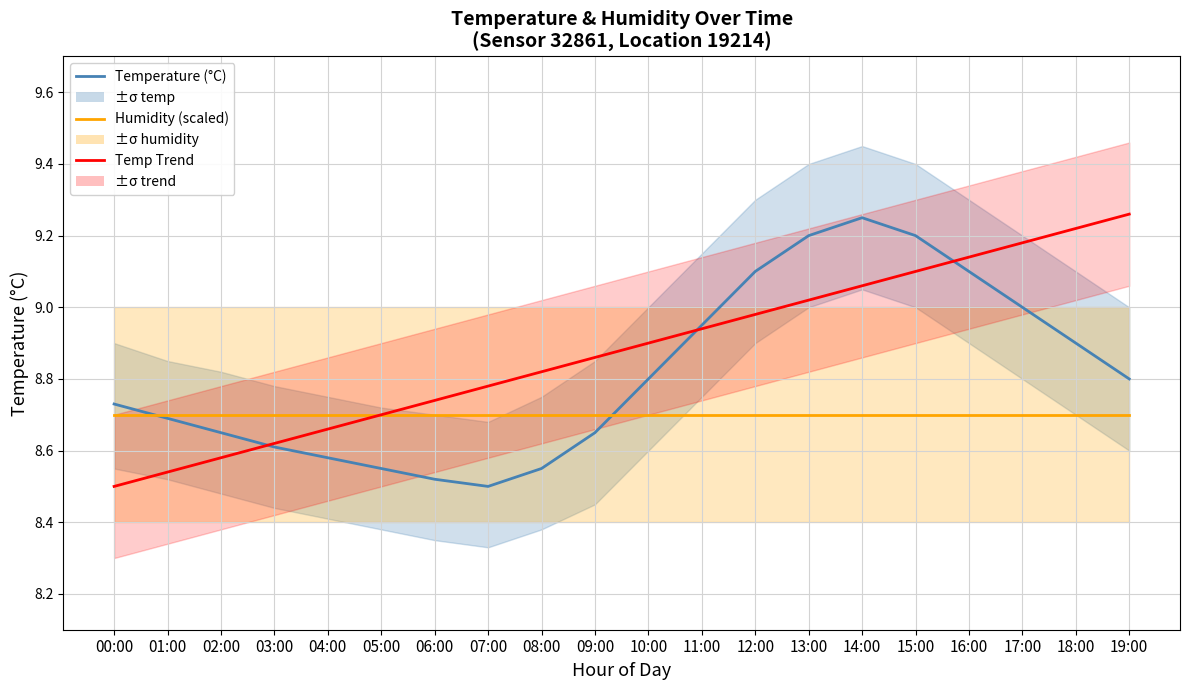

What is the difference between the maximum and minimum values in the Temp Trend series?

0.8